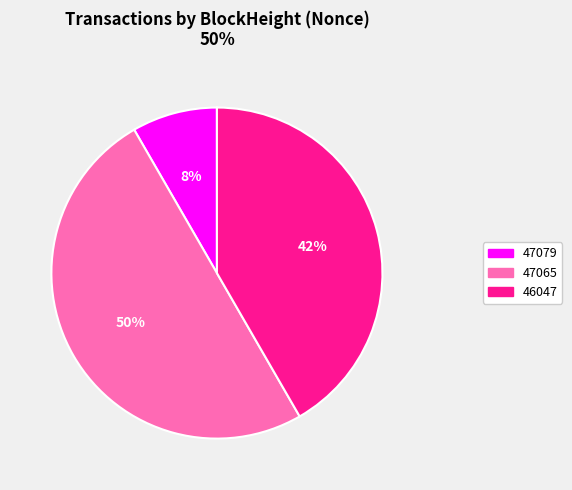

Rank the categories by value from lowest to highest.

47079, 46047, 47065